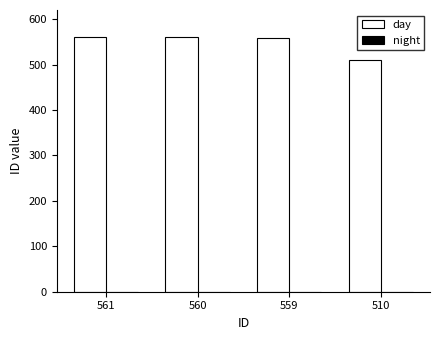

Approximately how many times larger is the value at 561 compared to 560?

1.0